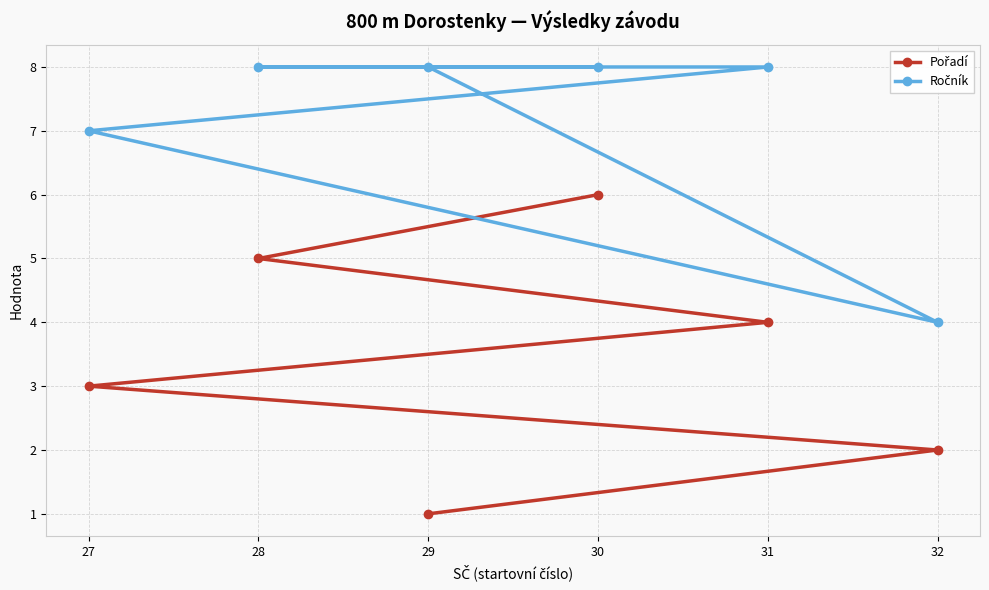

The Ročník series shows 4 at 28. True or false?

False